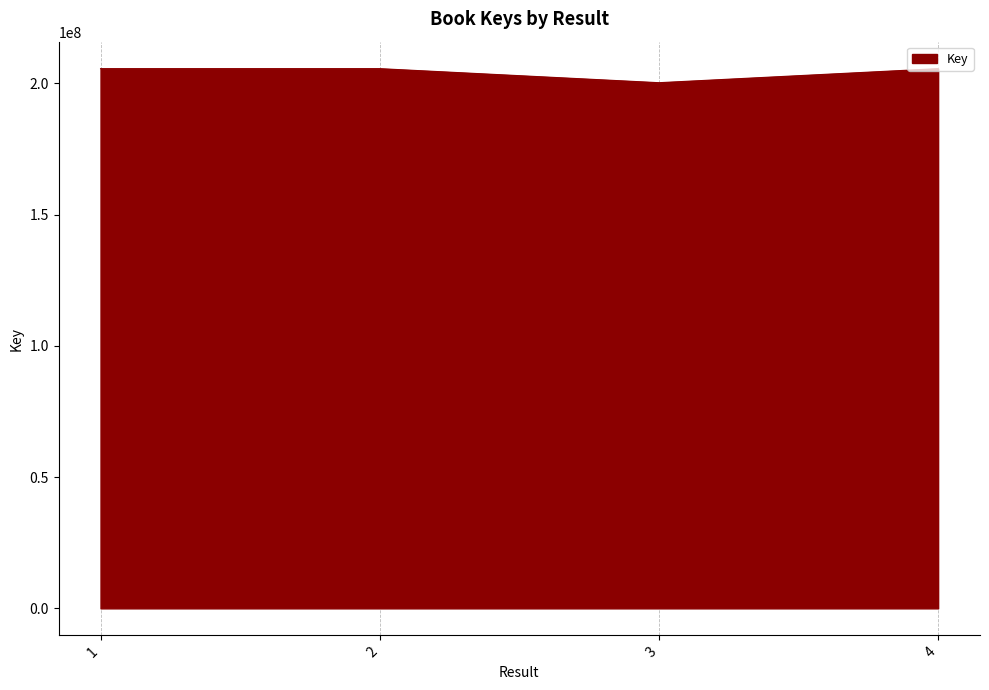

What is the difference between the values at 4 and 3?

5353318